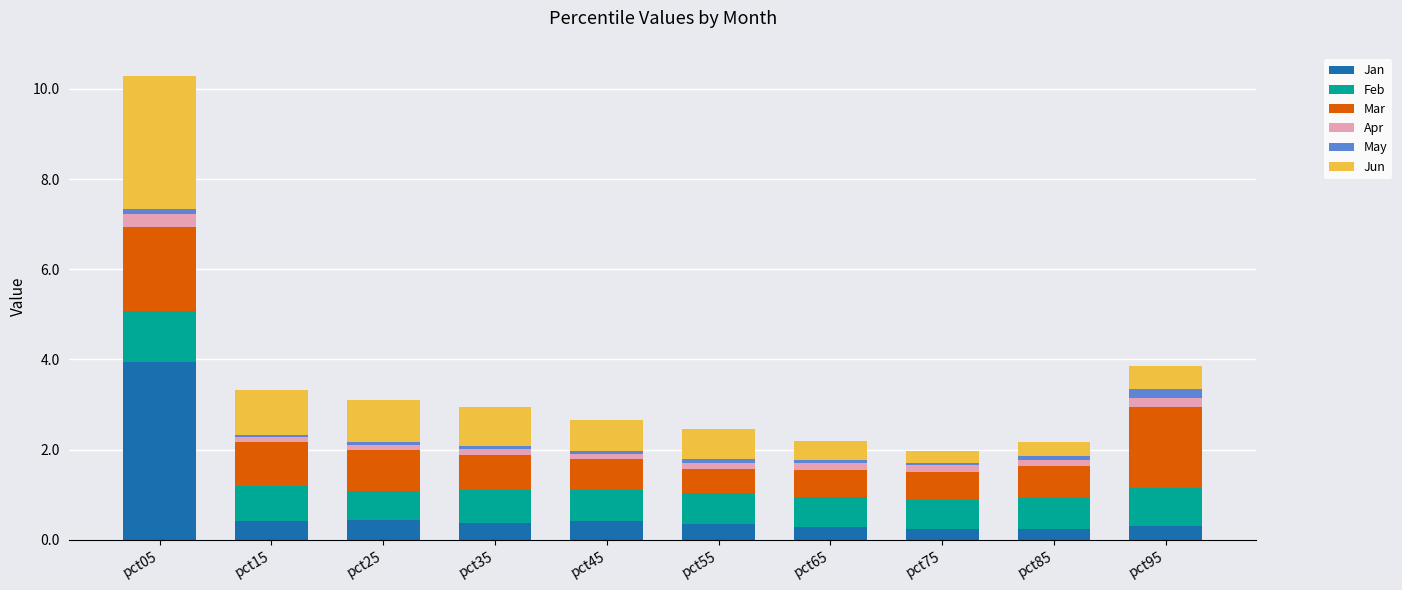

Does the chart contain stacked bars?

Yes